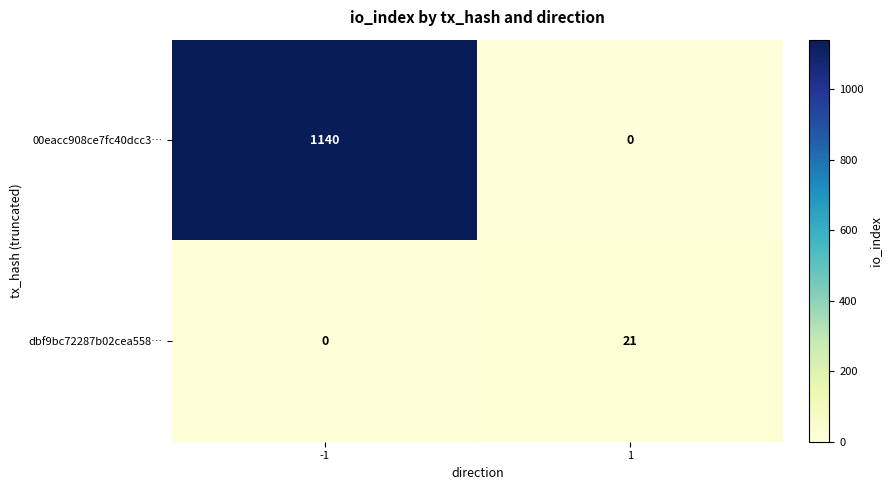

Rank the series by their maximum value, from highest to lowest.

00eacc908ce7fc40dcc3…, dbf9bc72287b02cea558…